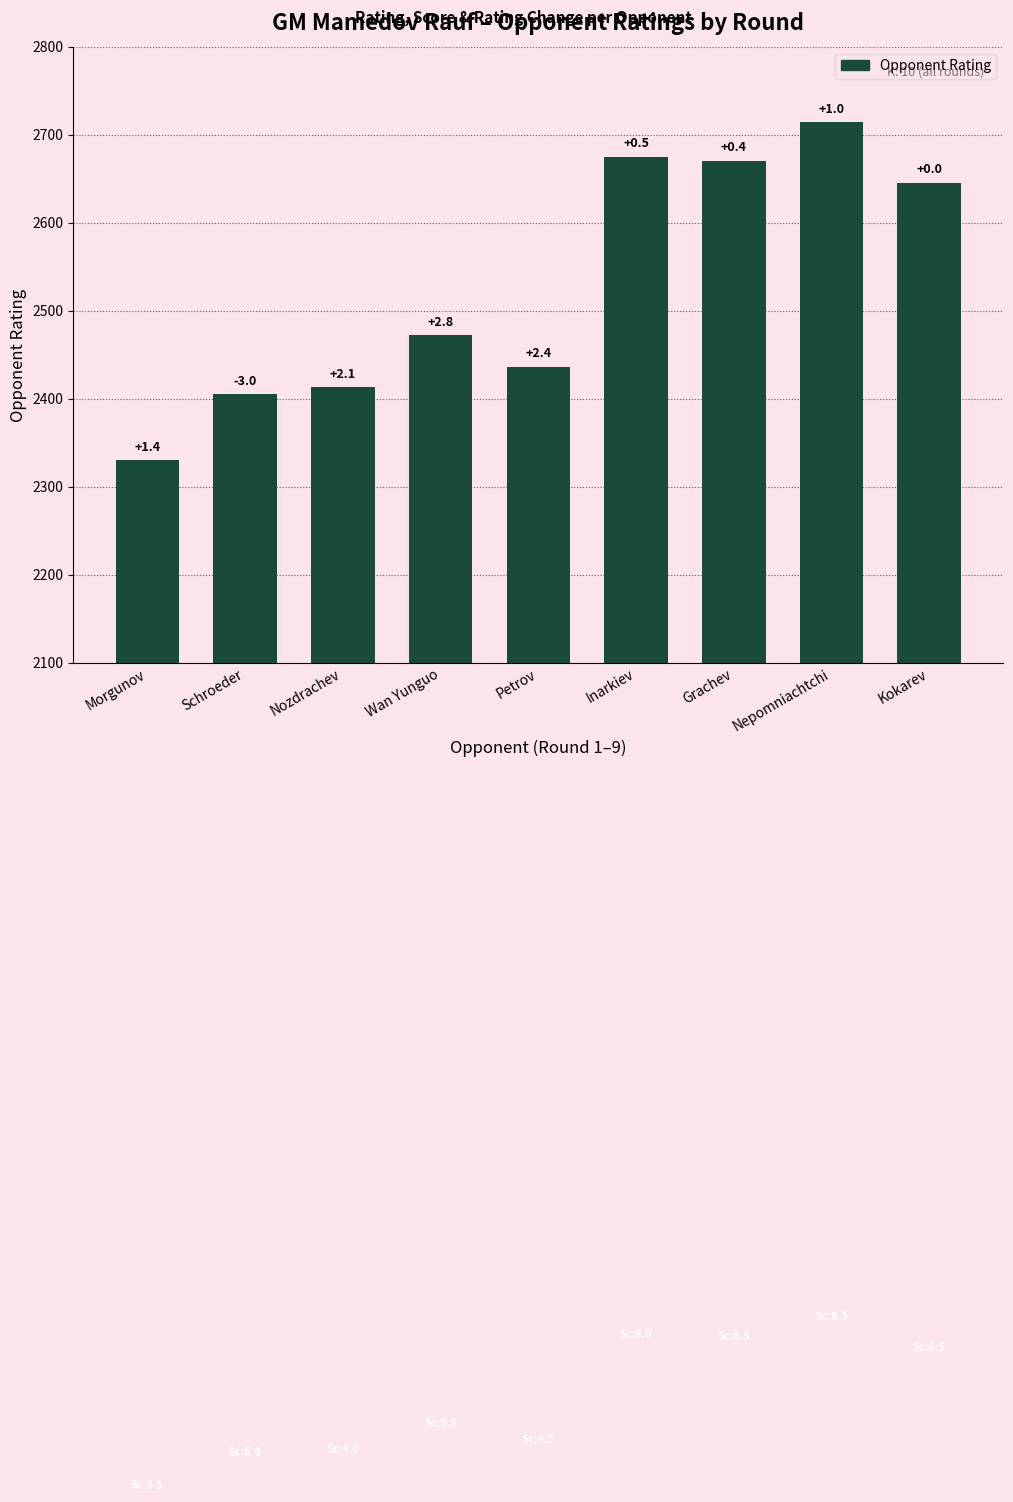

How many bars are there in total?

9